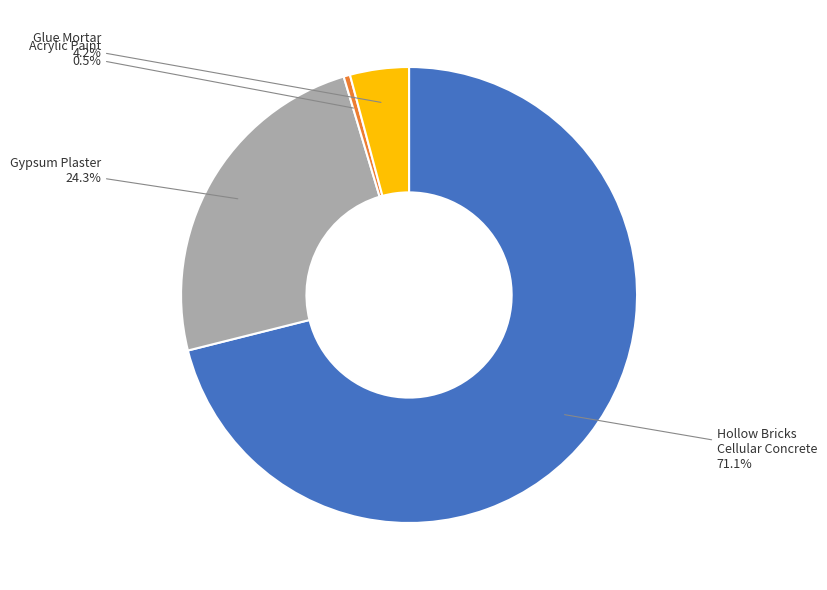

Is there any slice that represents more than half of the pie?

Yes